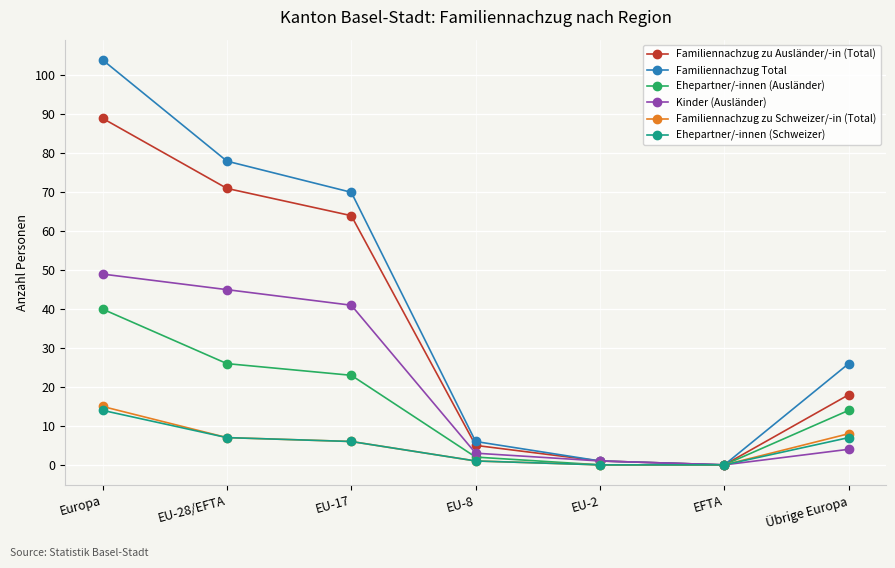

Is this an area chart (filled region under the line)?

No